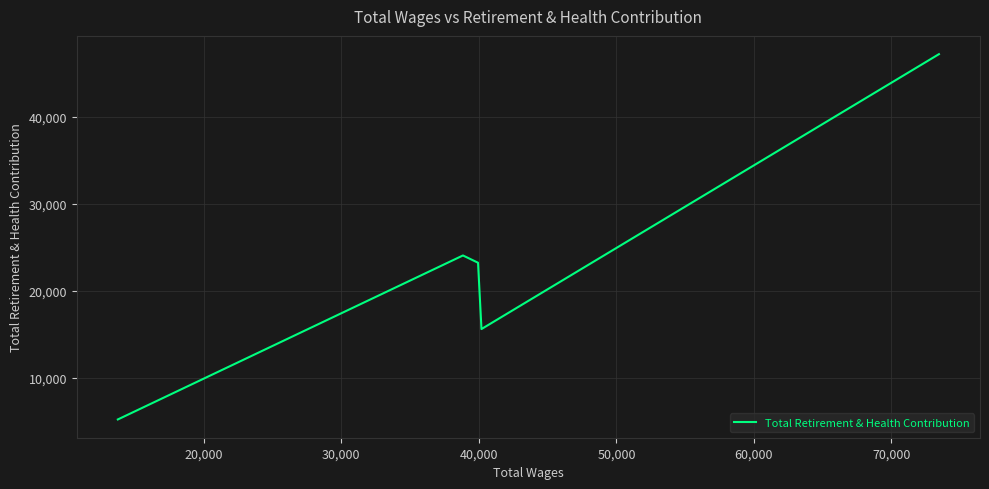

Approximately how many times larger is the value at 40,000 compared to 30,000?

1.0